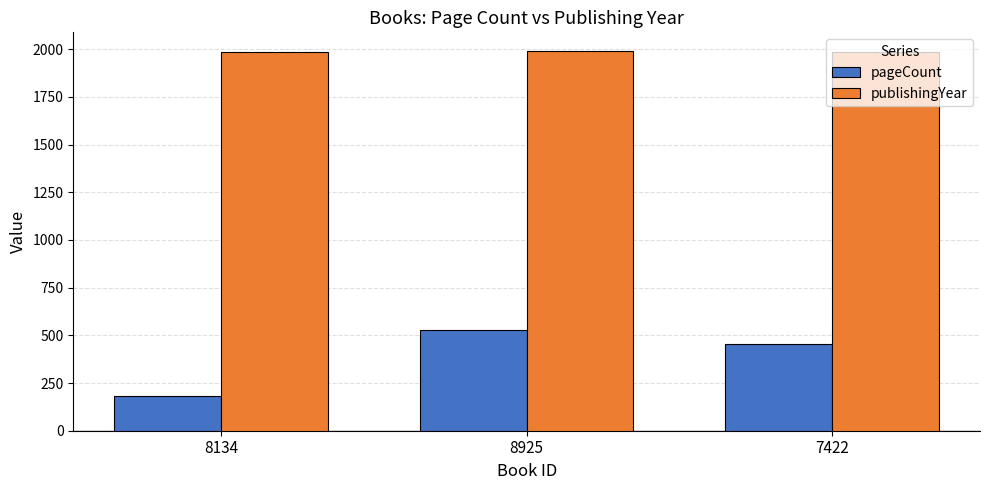

Which series has the largest range (max minus min)?

pageCount